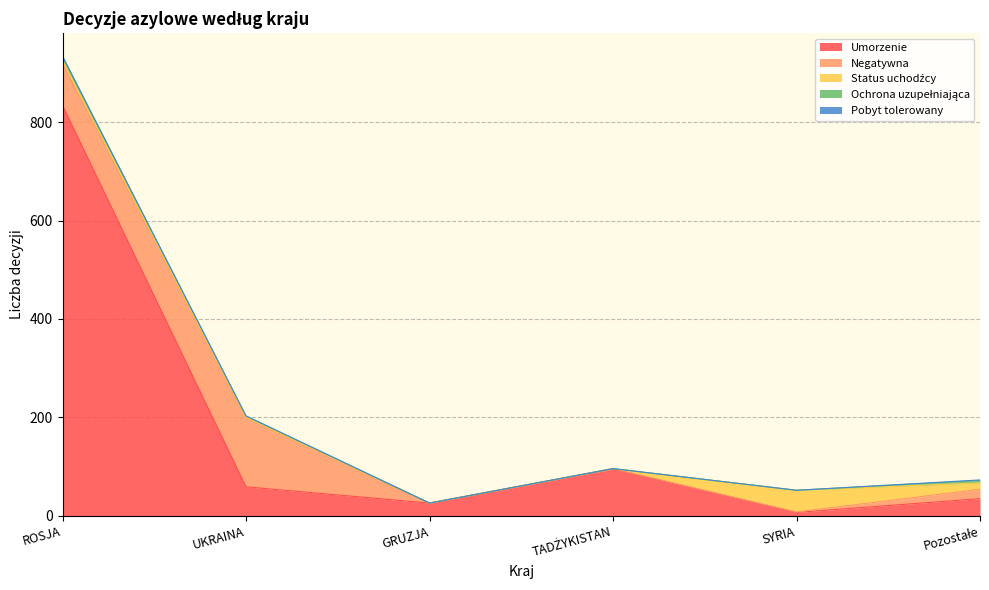

What position from the left is TADŻYKISTAN?

4